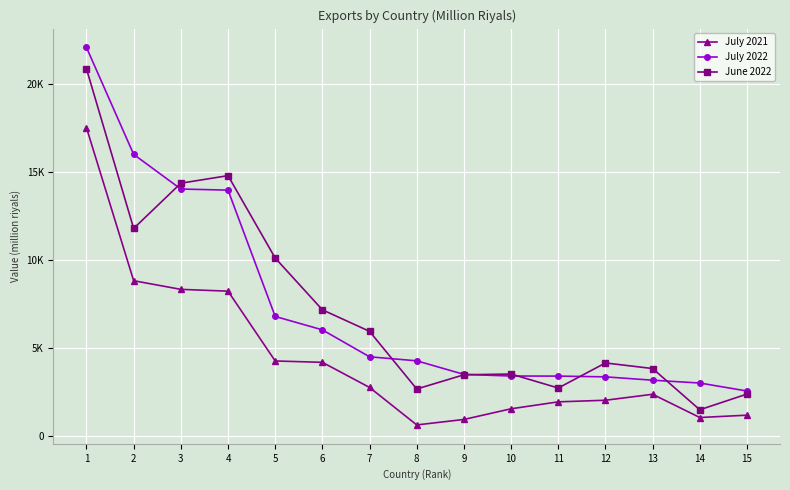

At which category does June 2022 reach its first local valley?

2